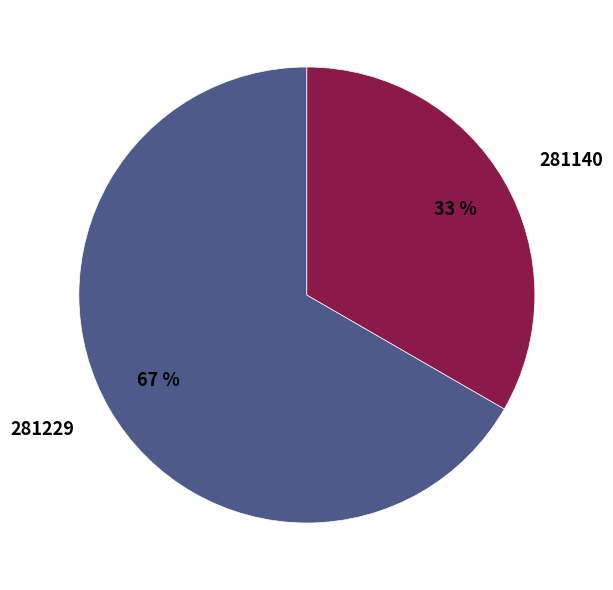

The 281140 slice represents 38% of the pie. True or false?

False